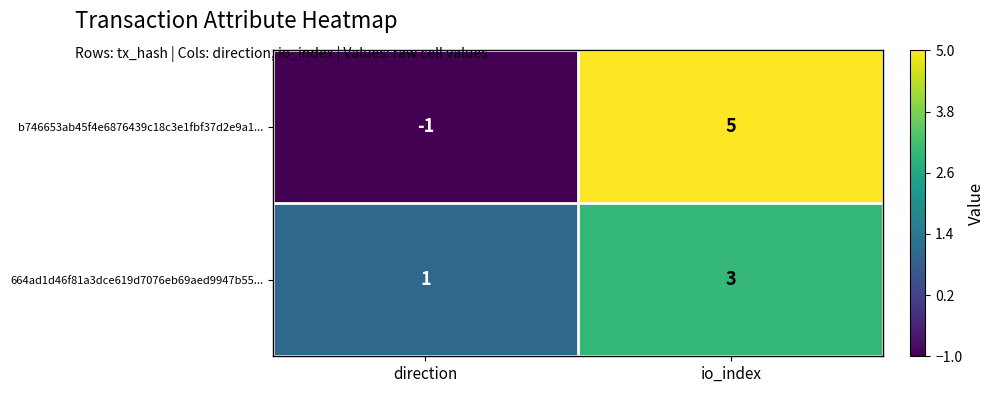

The 664ad1d46f81a3dce619d7076eb69aed9947b55... series shows 5 at io_index. True or false?

False